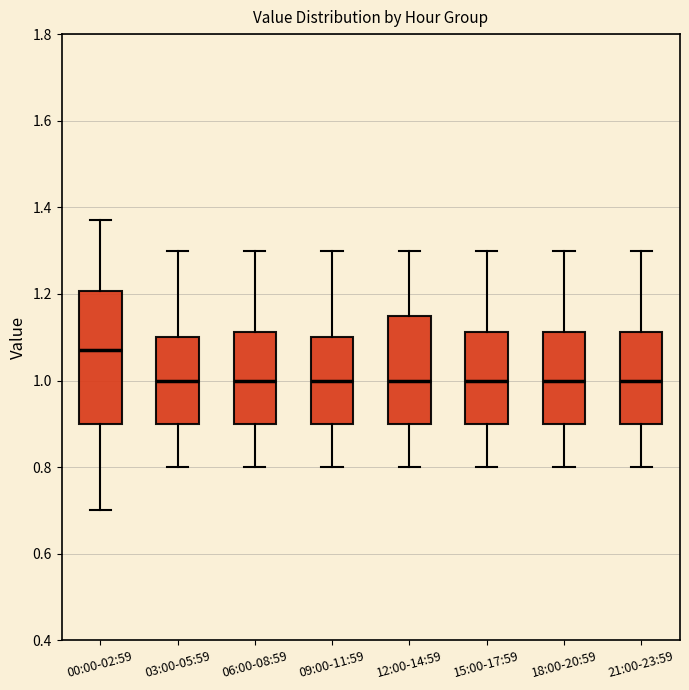

Which box has the highest median line?

00:00-02:59